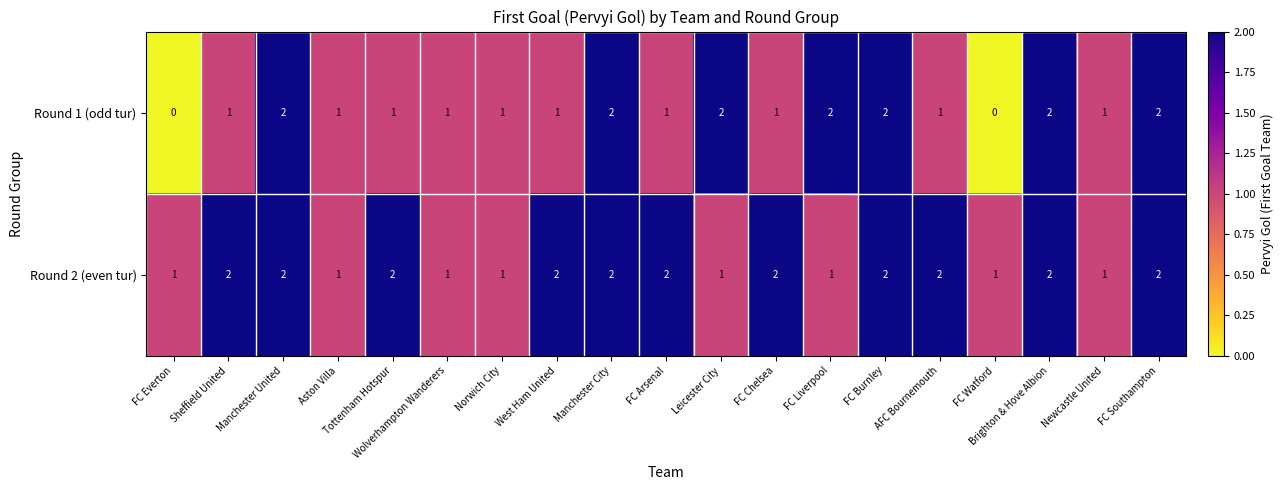

What is the sum of all Round 2 (even tur) values?

30